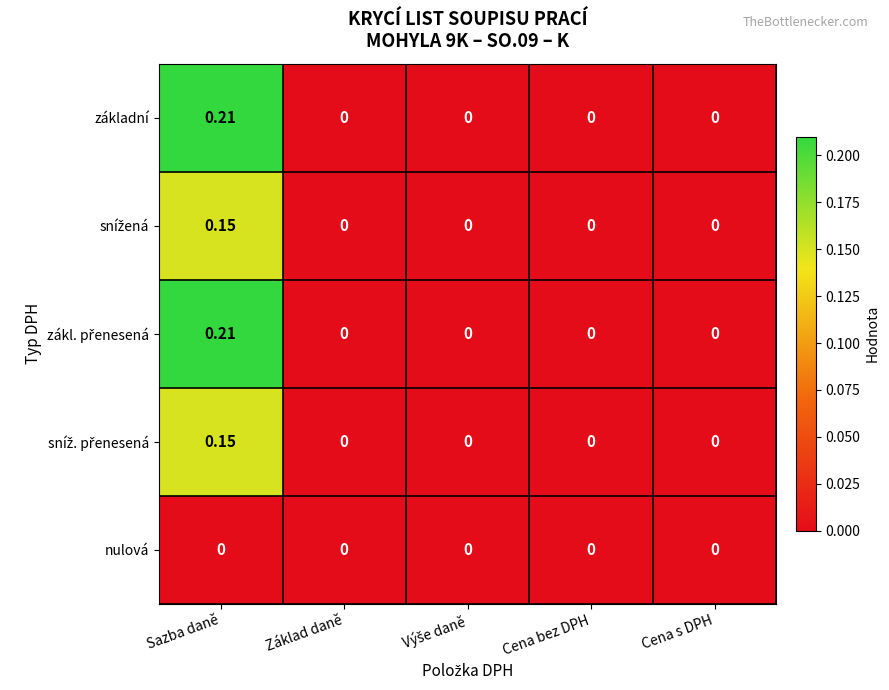

How many categories are shown in the chart?

5